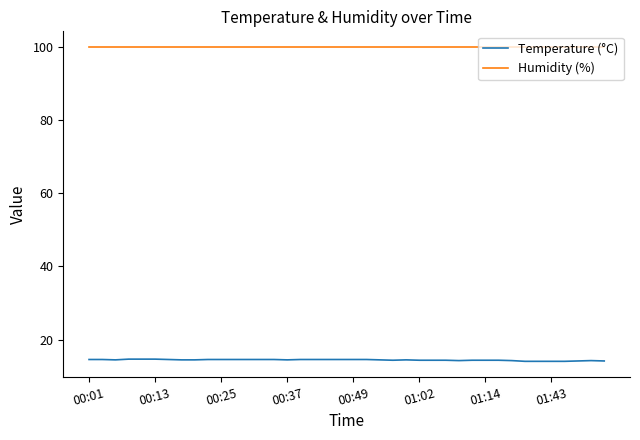

How many lines are shown in the chart?

2